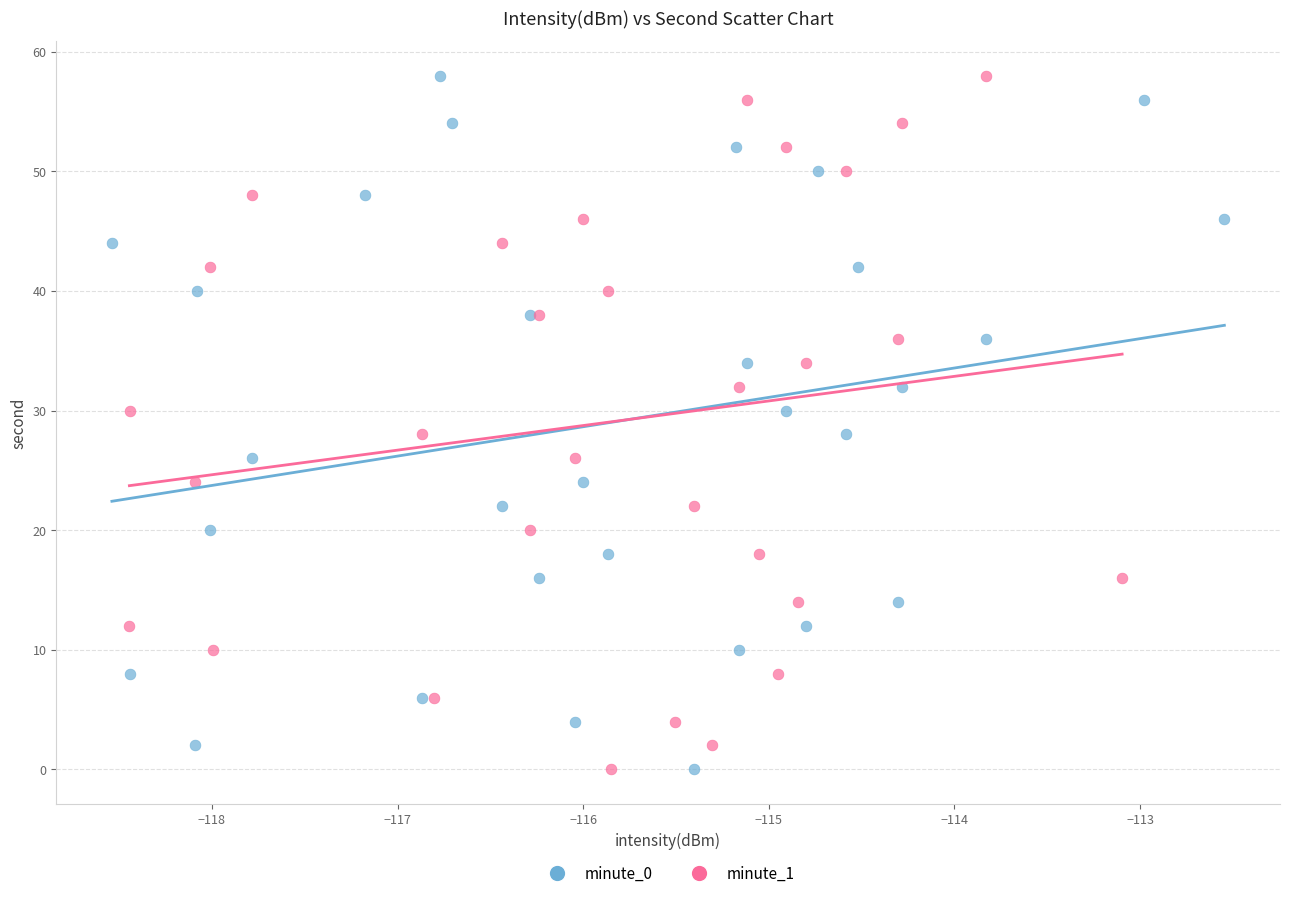

What are all the series names shown in the legend?

minute_0, minute_1